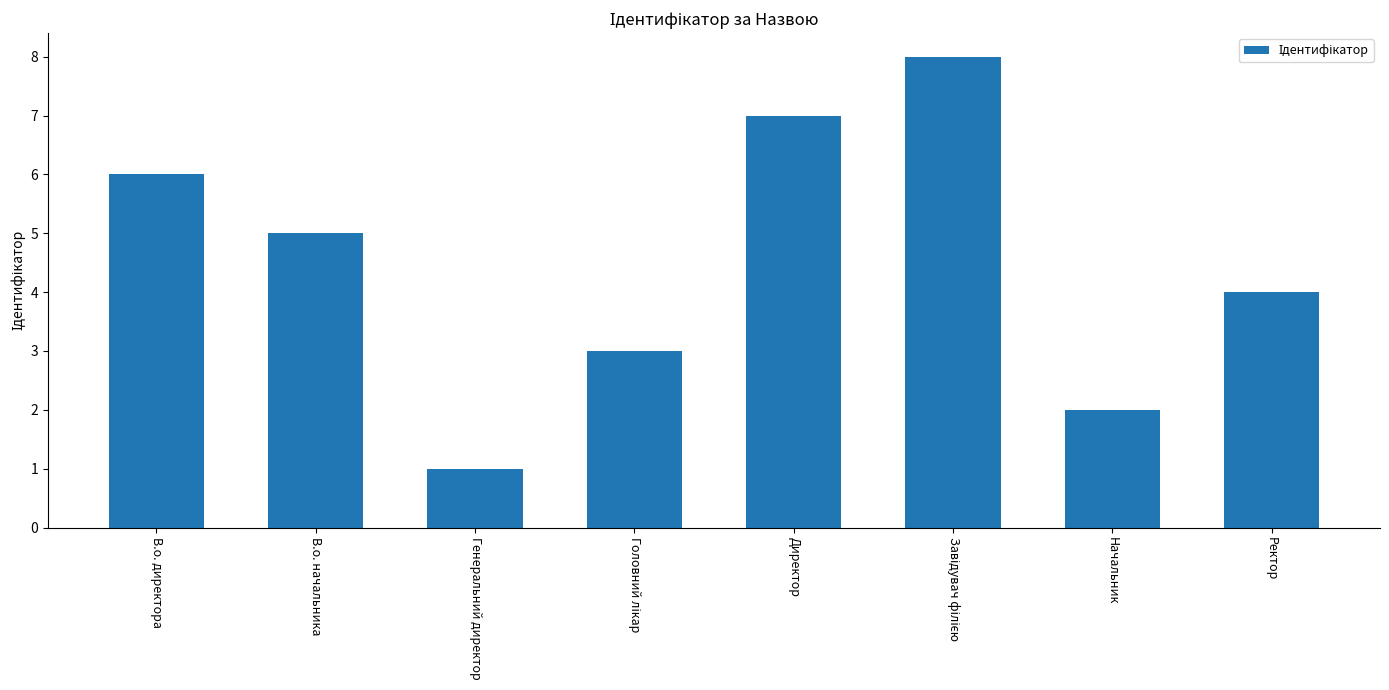

What is the label of the 3rd bar from the left?

Генеральний директор